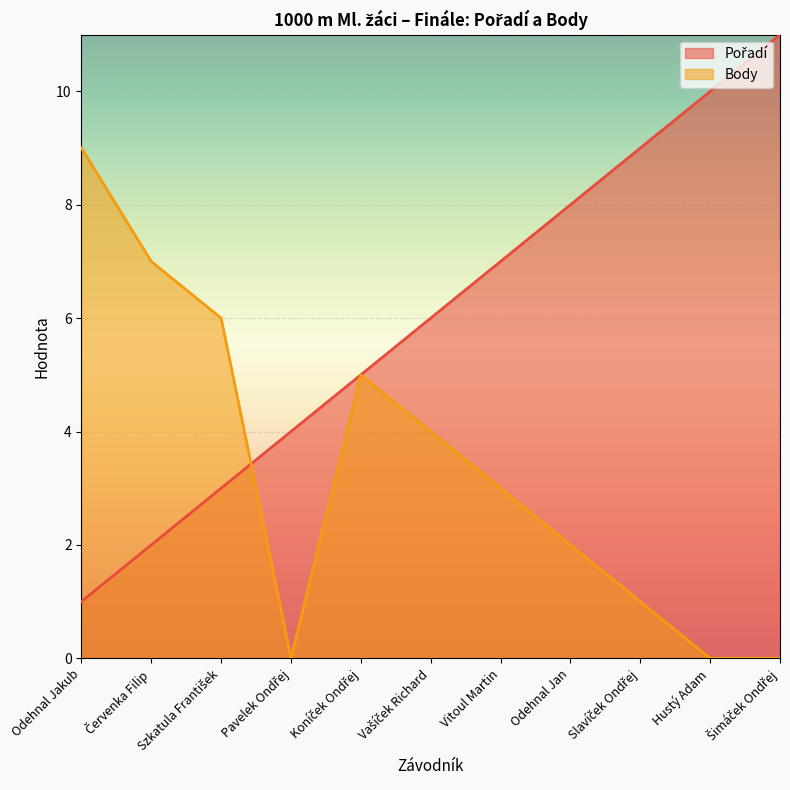

How many times do Body and Pořadí cross each other?

1